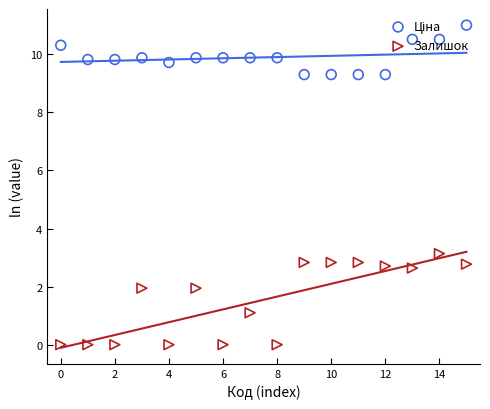

Which series has the largest Y range (max minus min)?

Залишок